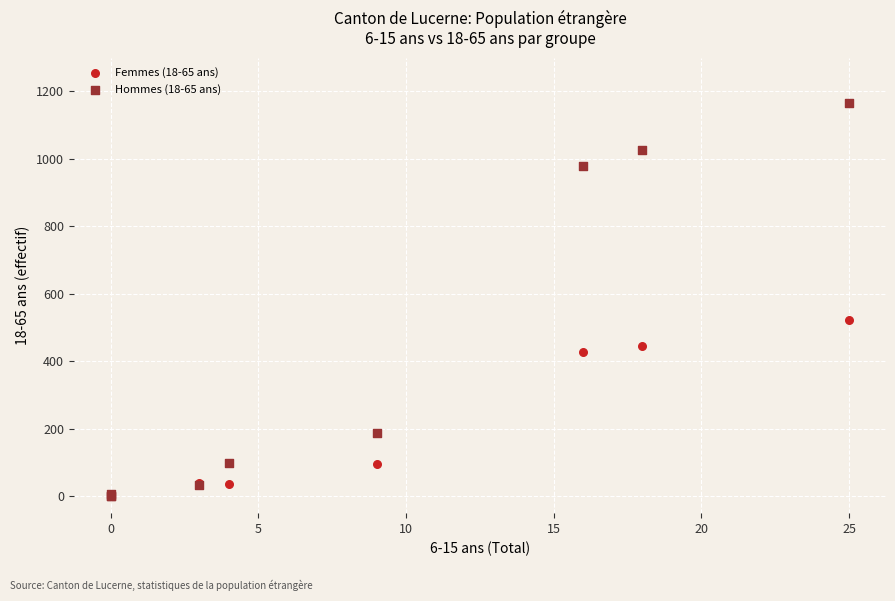

Across all series, what Y value is closest to 582?

522